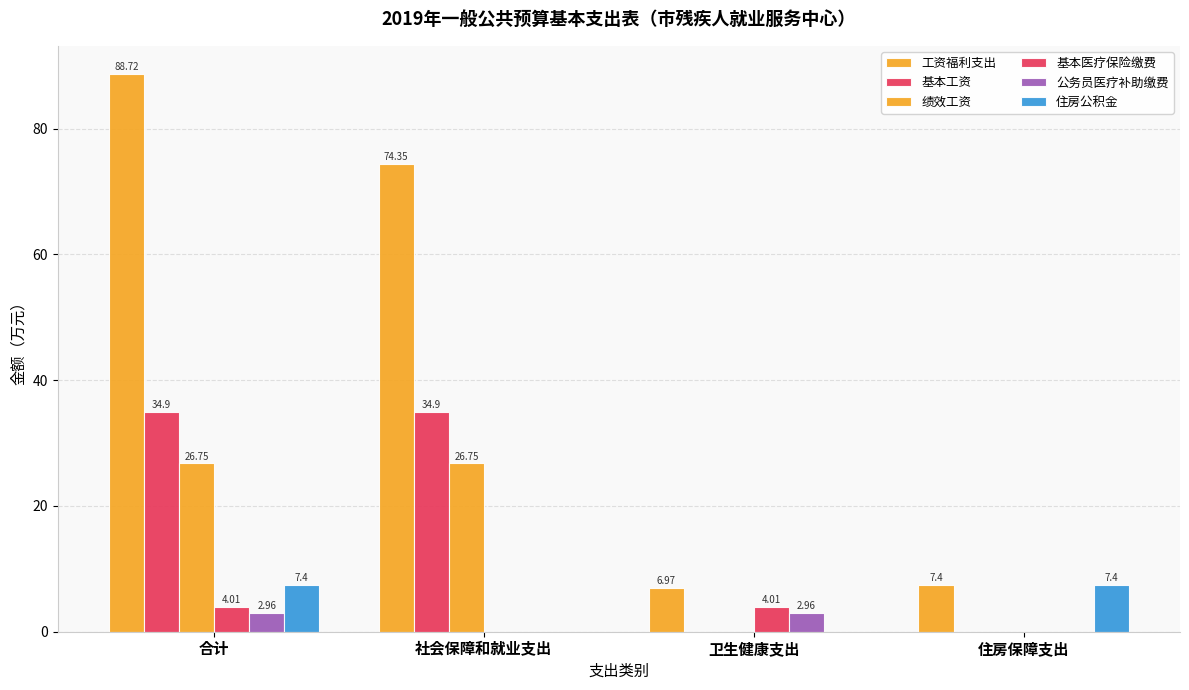

Is it true that 绩效工资 equals 0.0 at 住房保障支出?

True